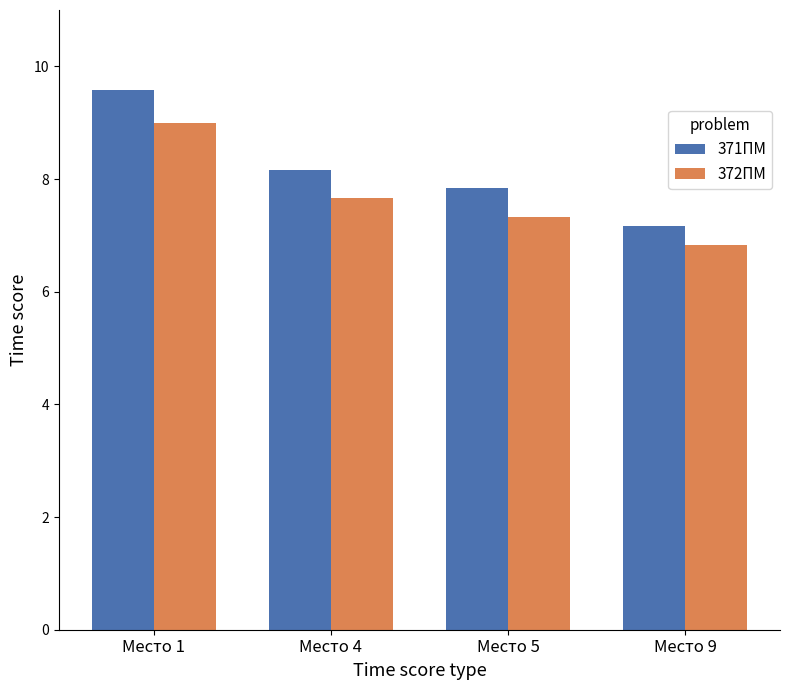

True or false: 371ПМ has a value of 7.2 at Место 9.

True